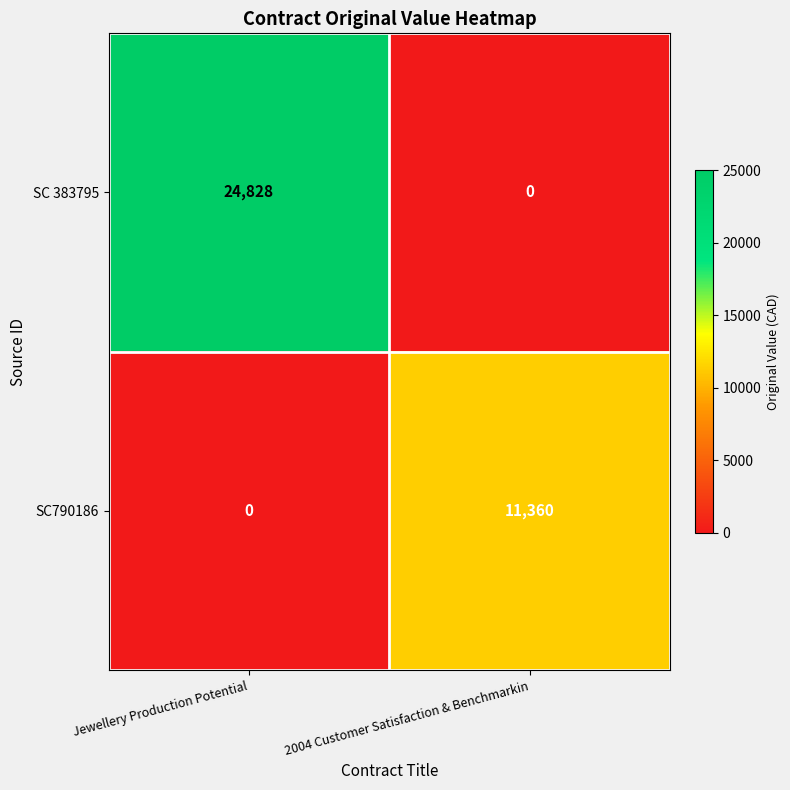

The value of SC 383795 at 2004 Customer Satisfaction & Benchmarkin is -14666. True or false?

False